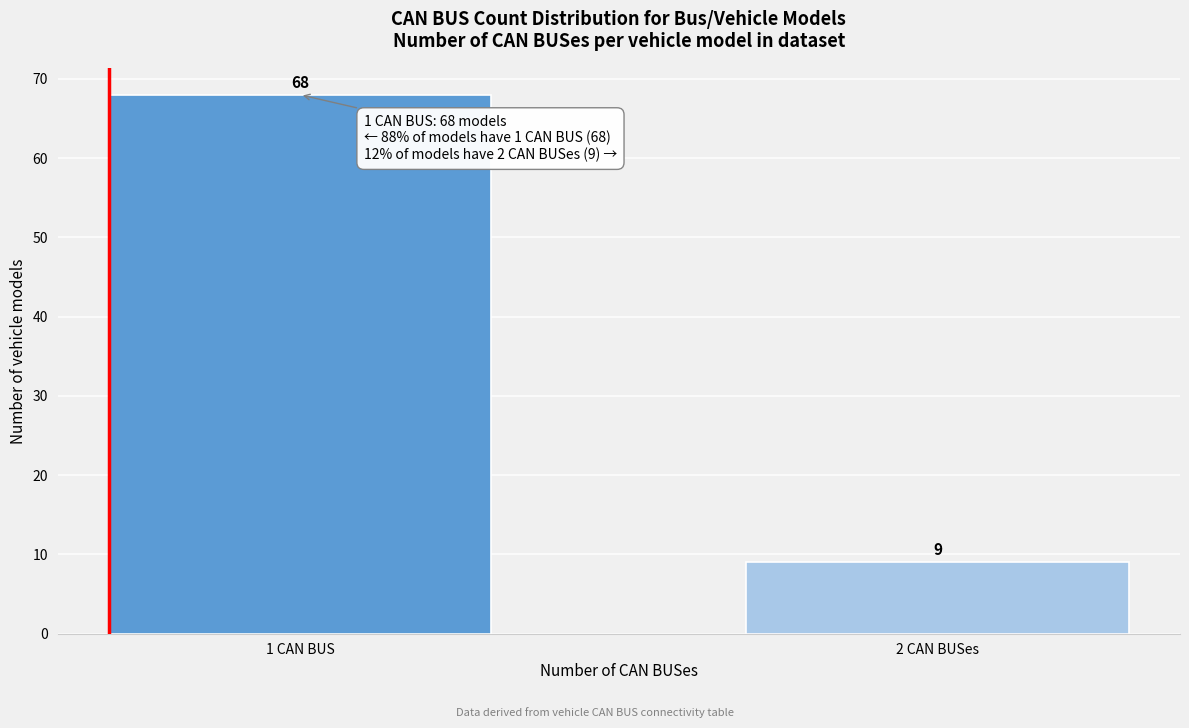

Reading left to right, what are all the values shown in this chart?

1 CAN BUS=68	2 CAN BUSes=9